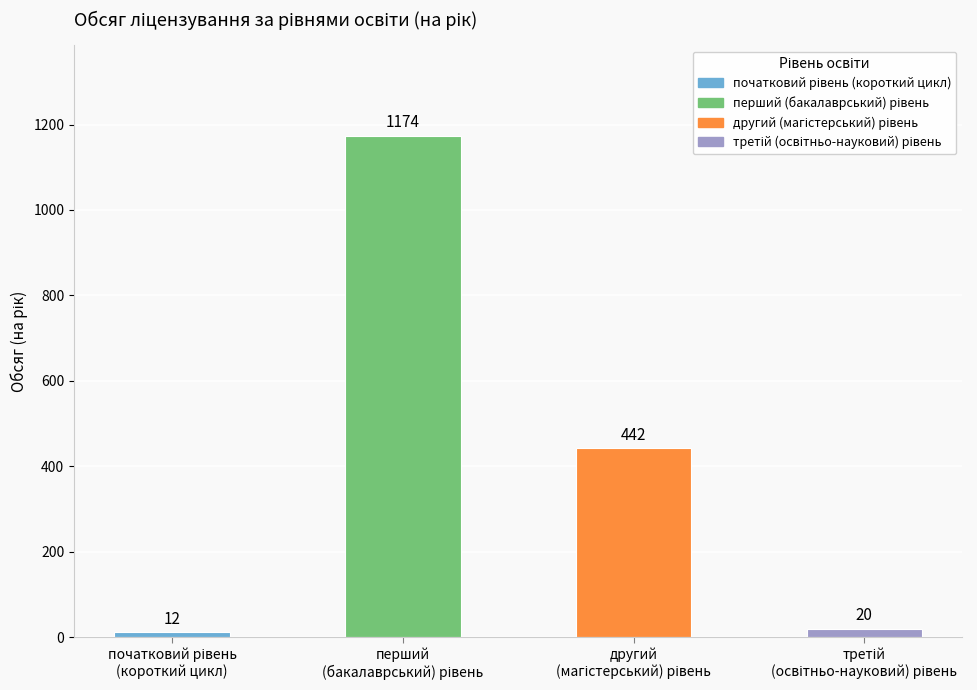

The chart shows a value of 20 at третій
(освітньо-науковий) рівень. True or false?

True